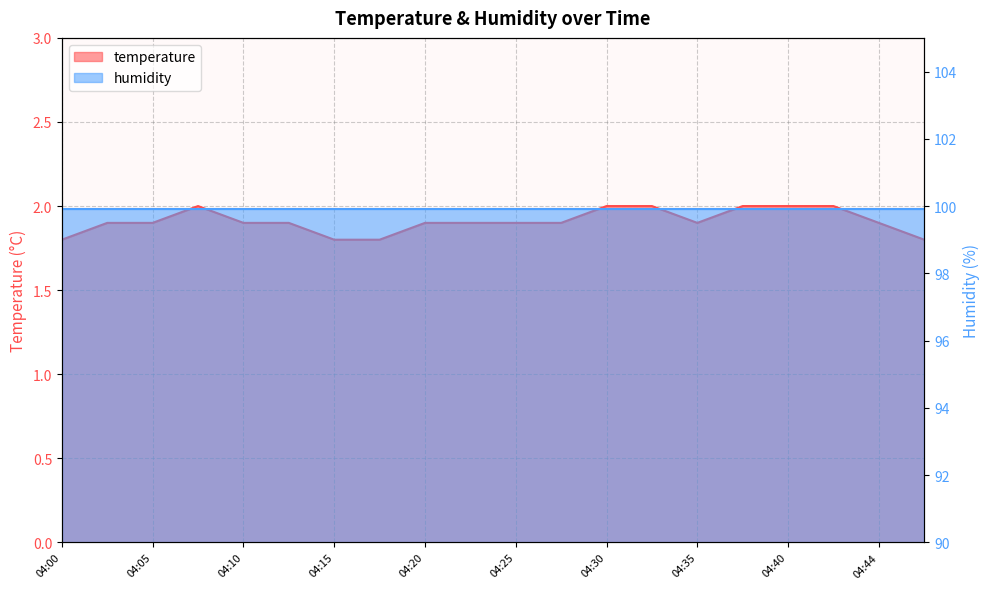

What is the difference between the maximum and minimum values?

0.2